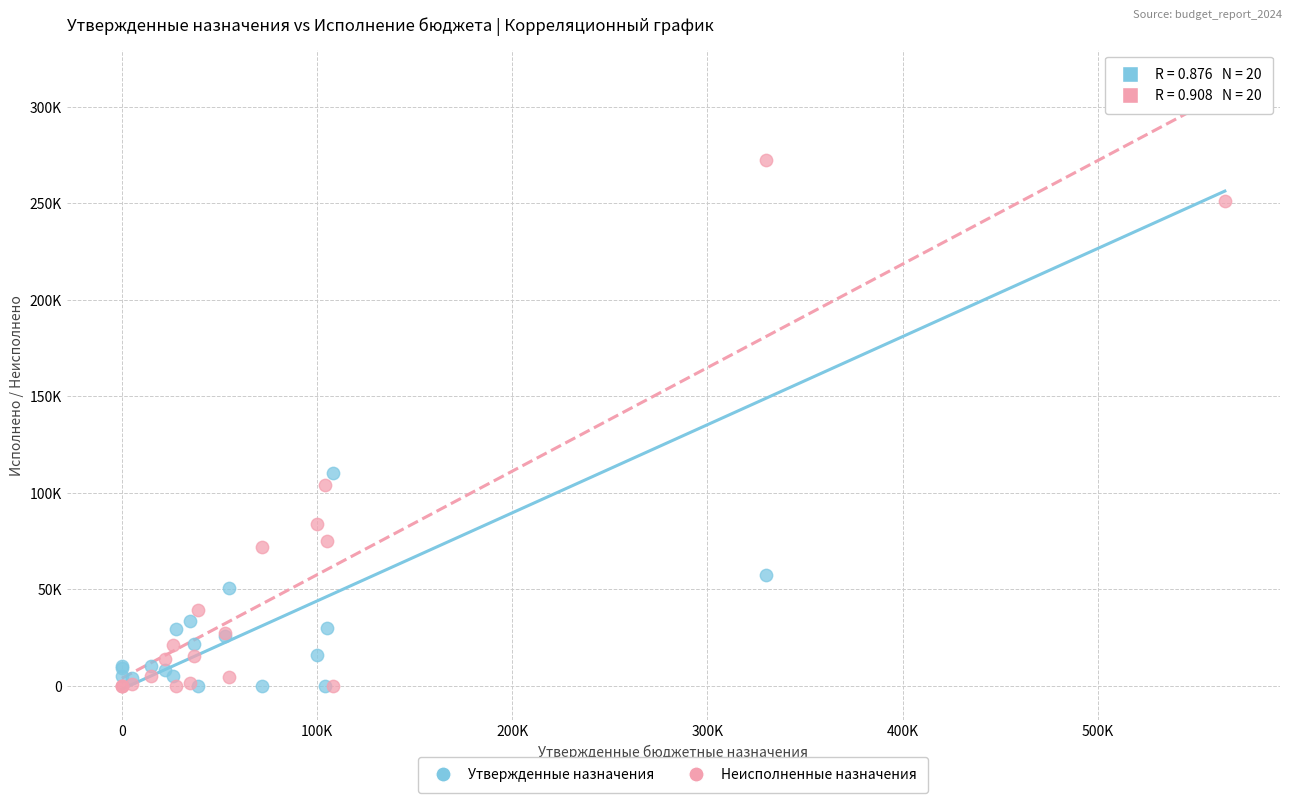

Which series contains the highest Y value?

Утвержденные назначения